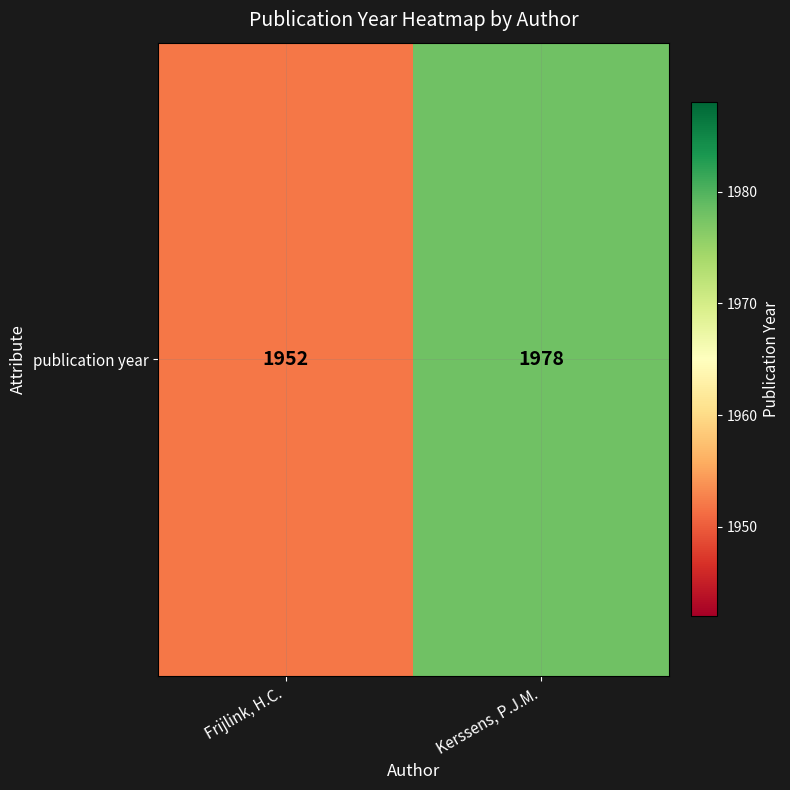

Where is the data nearest to the value 1965?

Frijlink, H.C.